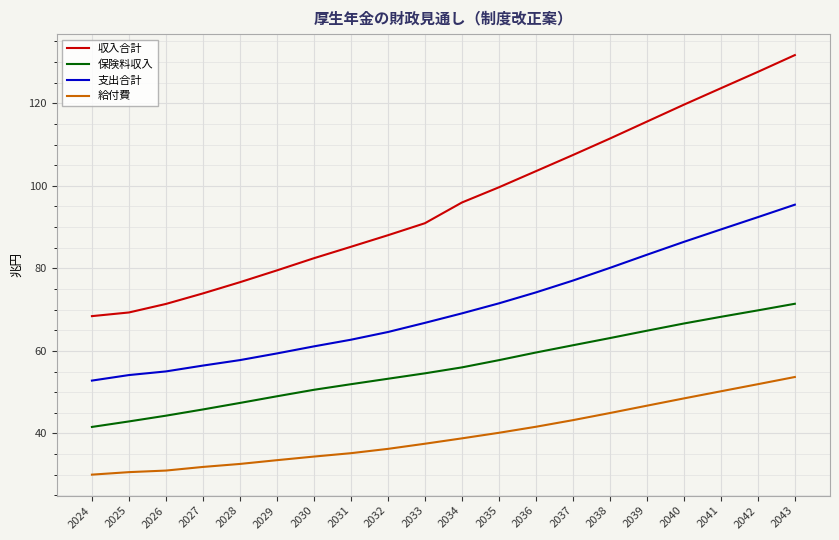

True or false: 収入合計 has a value of 88.0 at 2032.

True